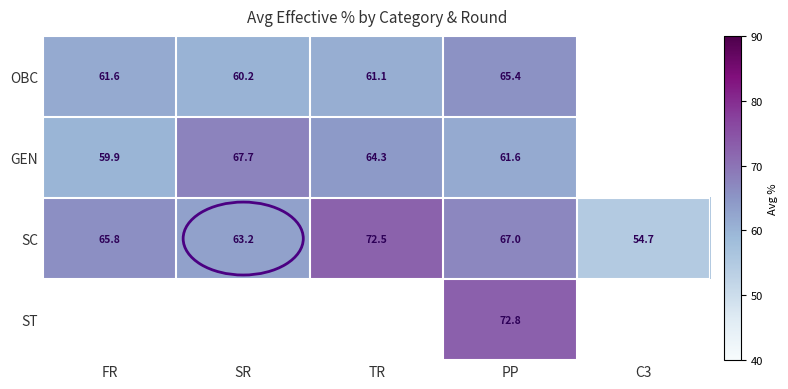

Rank the series at PP from highest to lowest value.

ST, SC, OBC, GEN